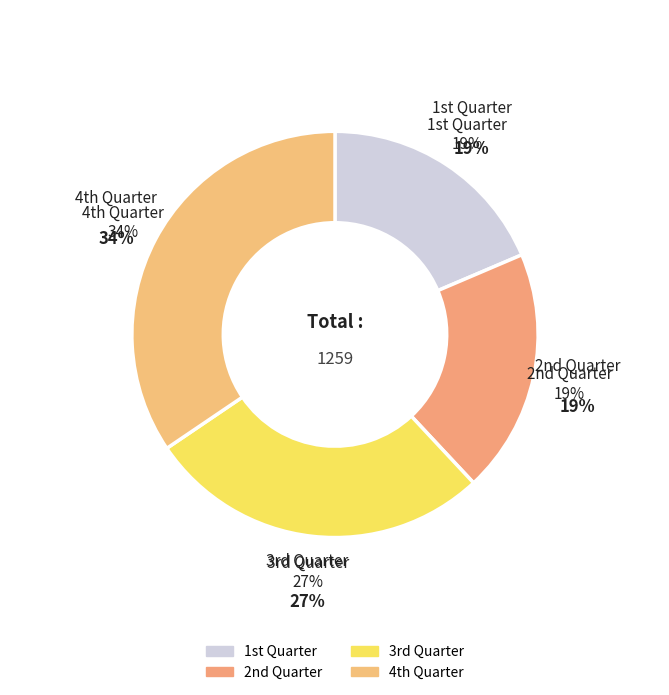

Does any single category account for the majority?

No